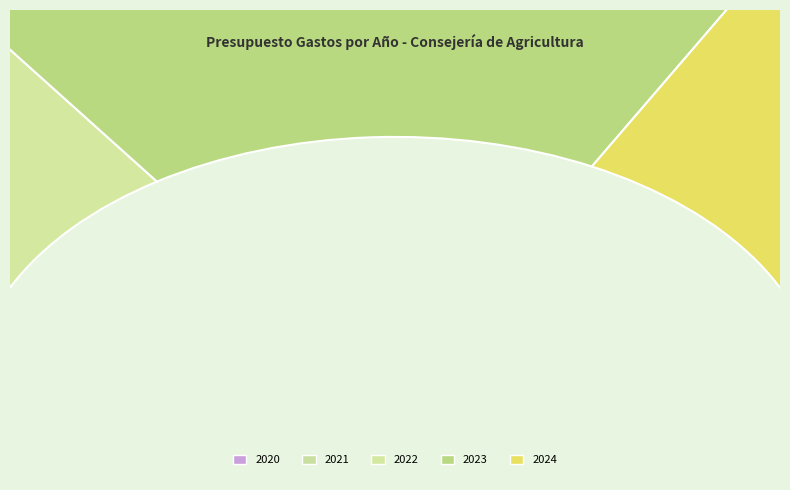

To the nearest percent, what percentage of the pie is 2024?

35%